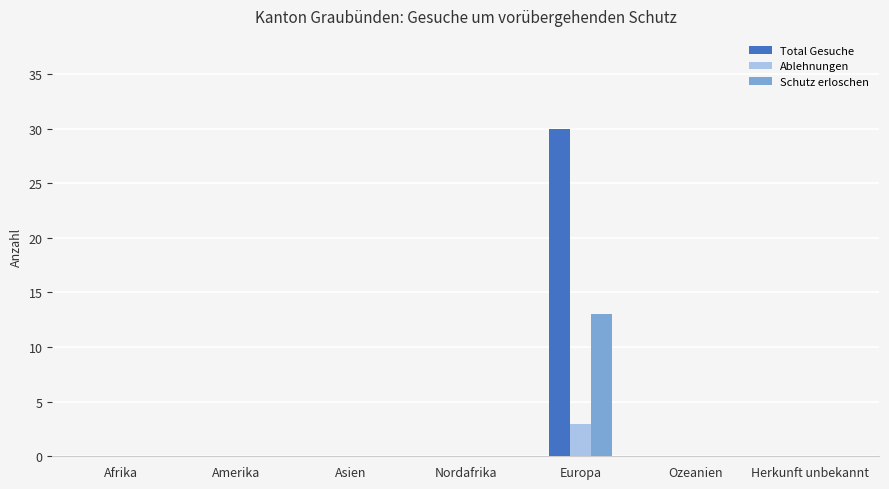

At which category is the sum across all series the highest?

Europa